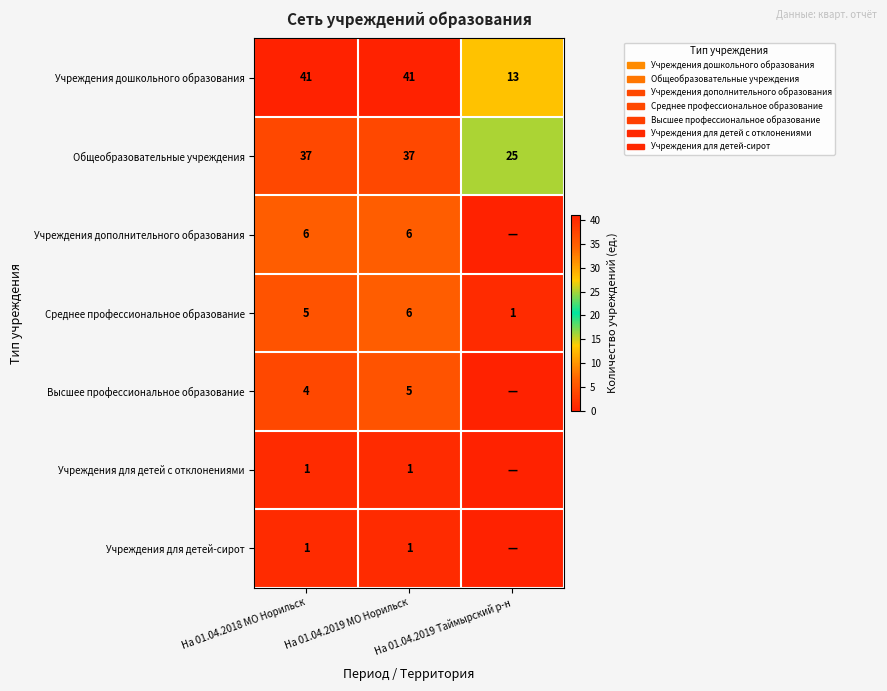

Is the value of Среднее профессиональное образование at На 01.04.2018 МО Норильск greater than the value of Учреждения для детей с отклонениями at На 01.04.2019 МО Норильск?

Yes